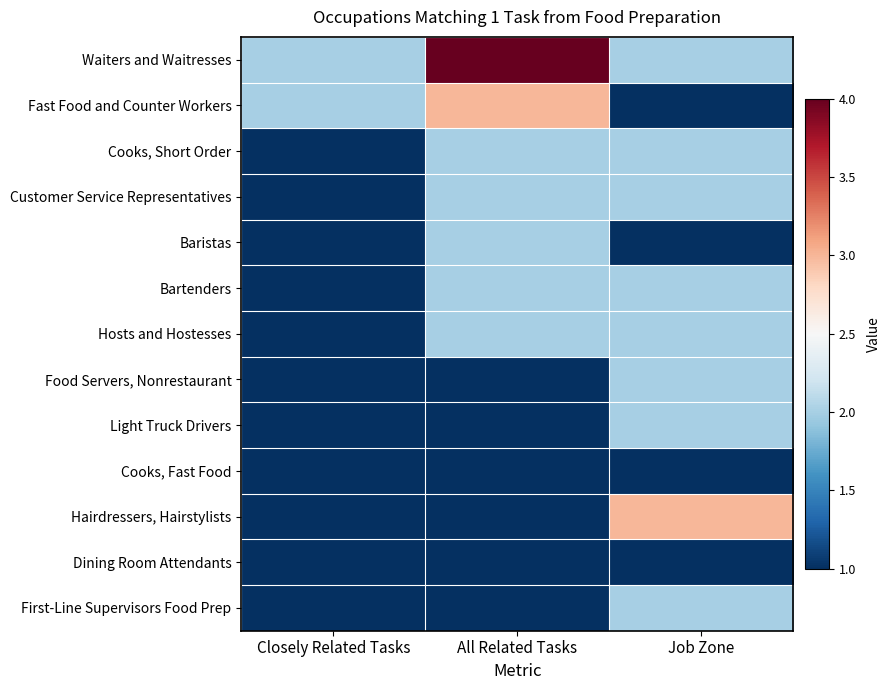

What is the total value across all series at Closely Related Tasks?

15